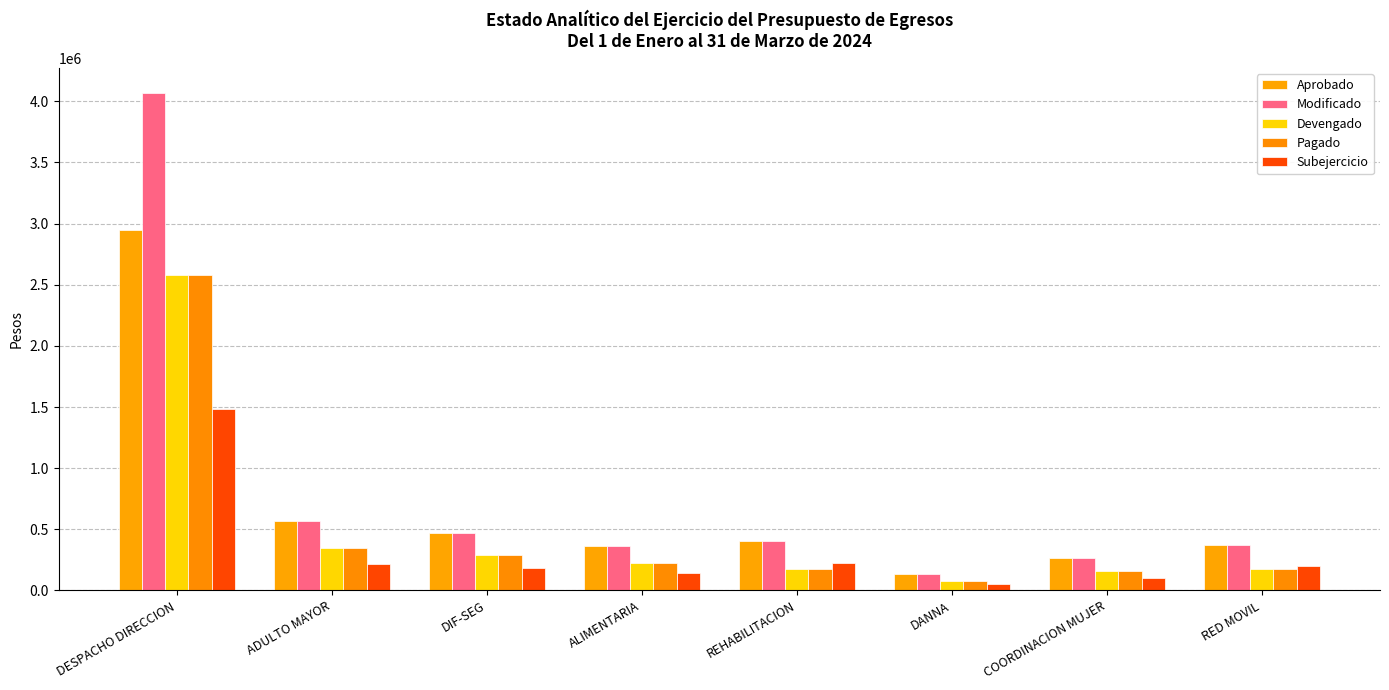

What is the minimum value shown in the chart?

50362.2